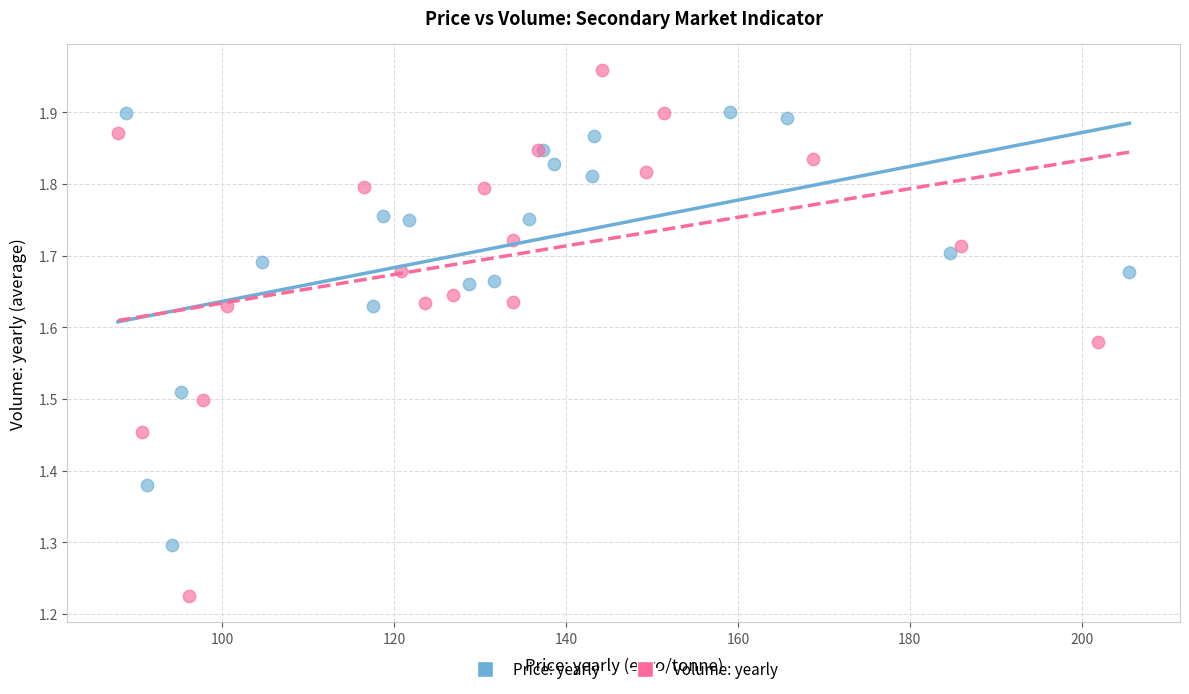

What are all the series names shown in the legend?

Price: yearly, Volume: yearly